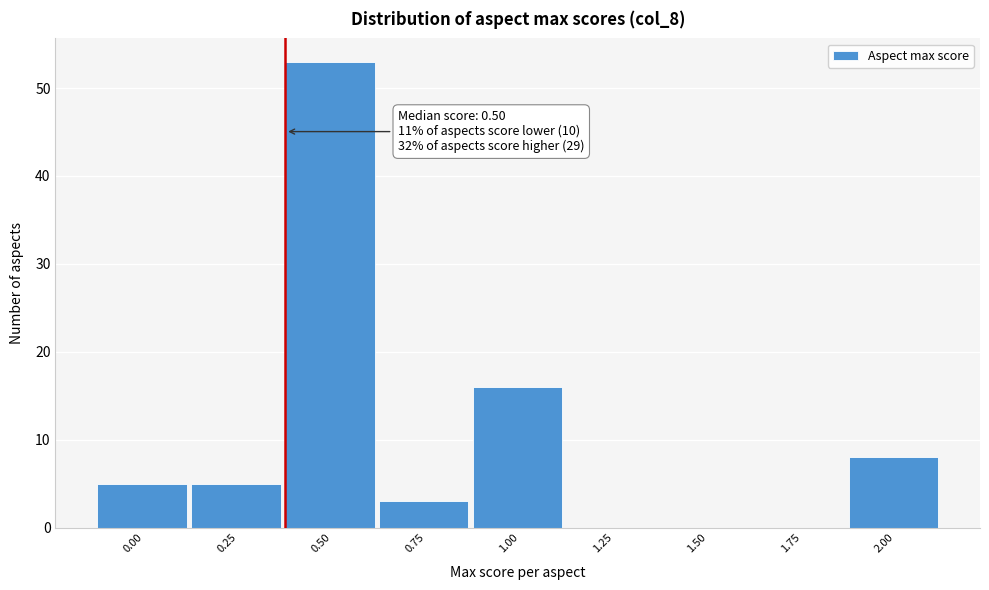

Reading left to right, list all the values displayed in this chart.

0.00=5	0.25=5	0.50=53	0.75=3	1.00=16	1.25=0	1.50=0	1.75=0	2.00=8